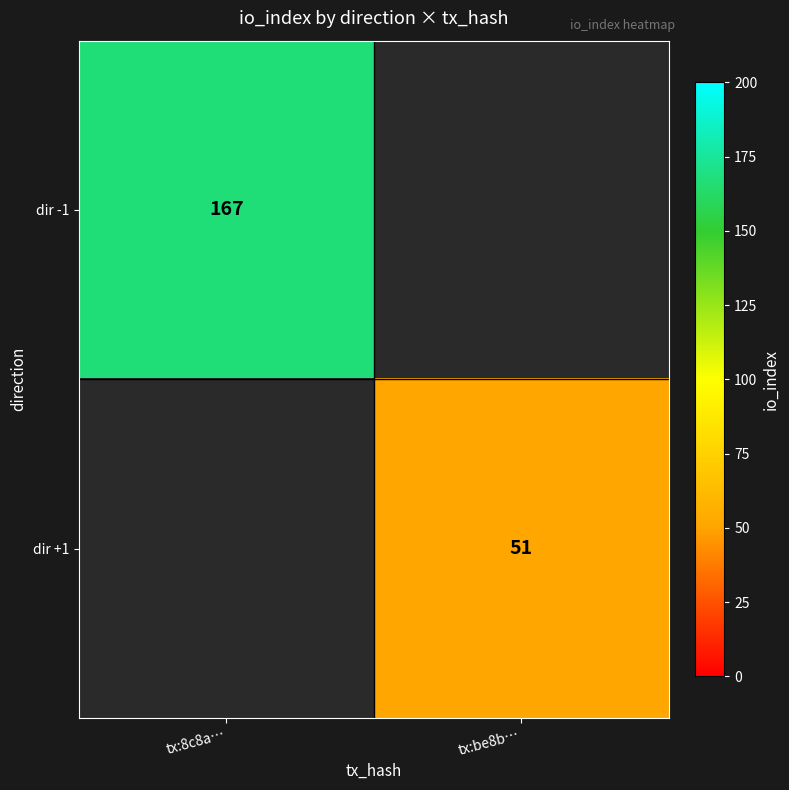

Which has a higher value, tx:be8b… or tx:8c8a…?

tx:8c8a…